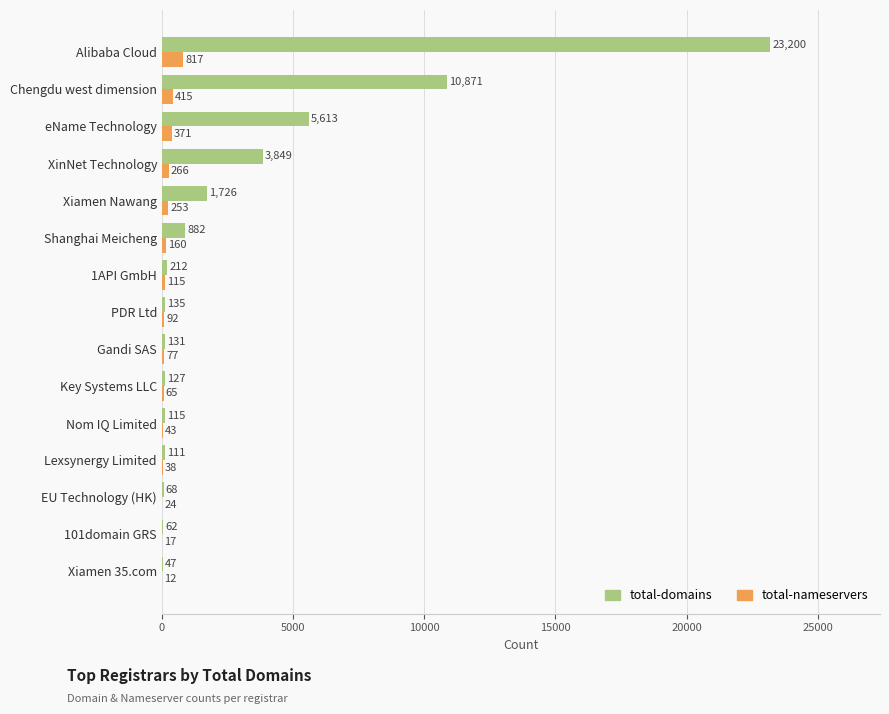

What is the sum of the total-domains values at Chengdu west dimension and Lexsynergy Limited?

10982